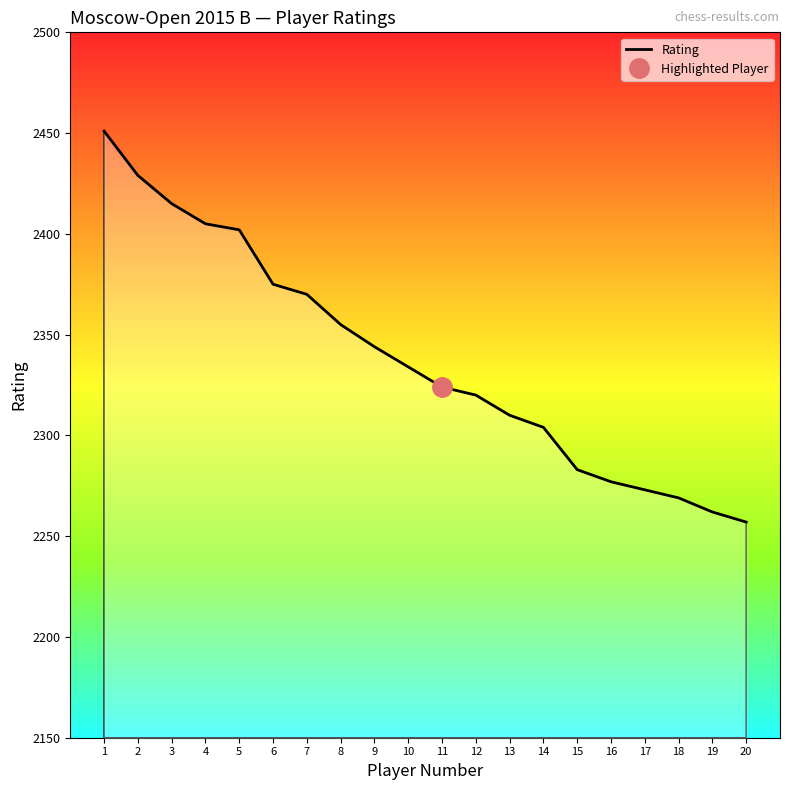

What is the value of the 14th point from the left?

2304